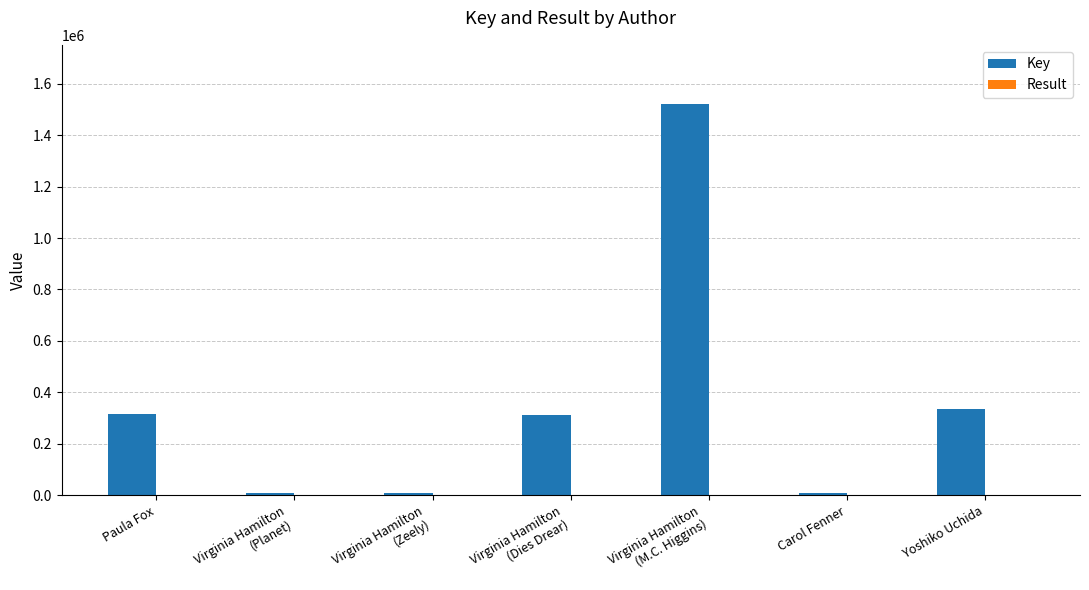

The Key series shows 314355 at Paula Fox. True or false?

True